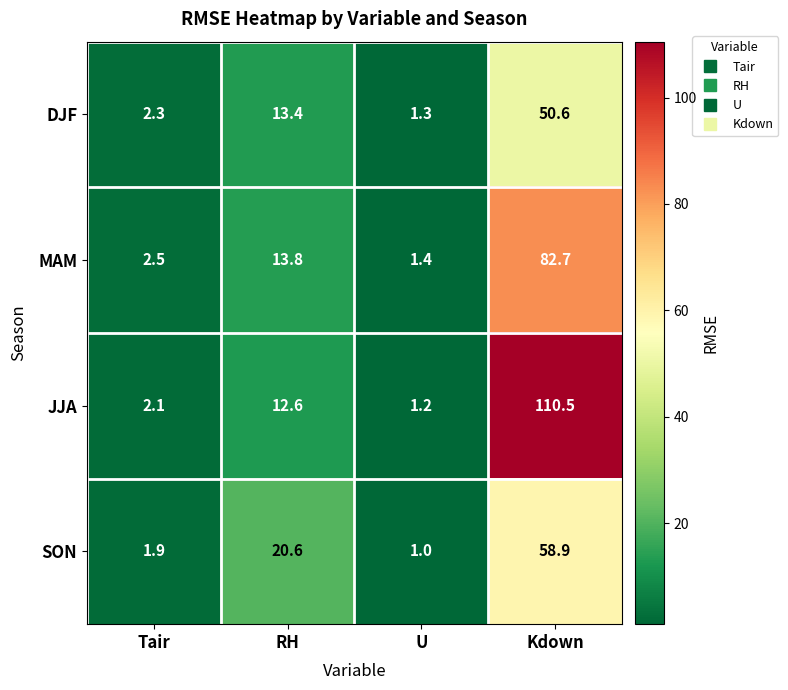

Which series changed the most between U and Kdown?

JJA